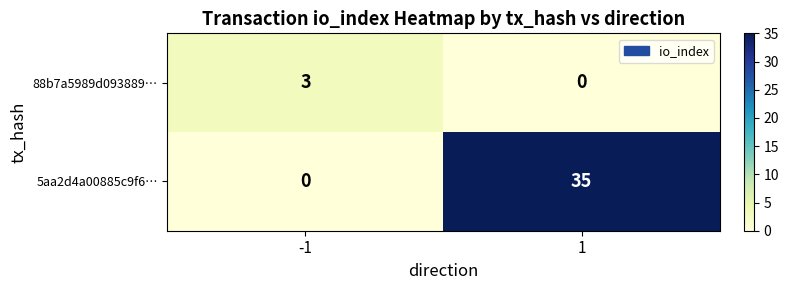

What is the total value across all series at 1?

35